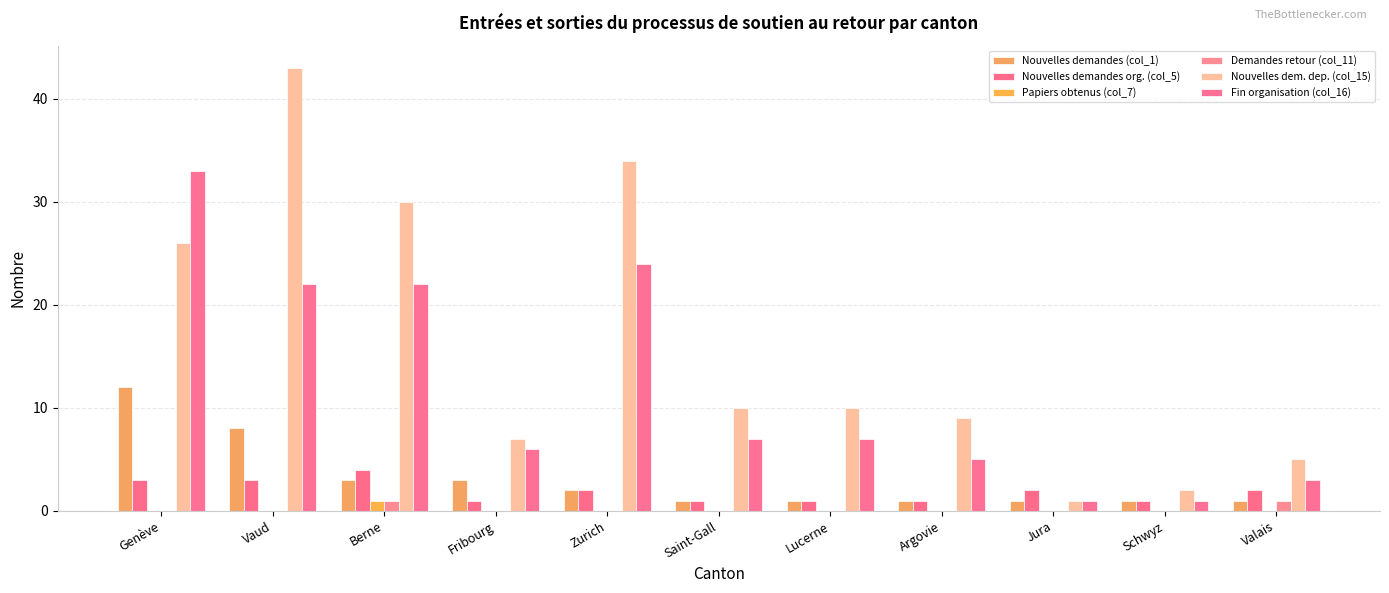

Count the Demandes retour (col_11) values in the range 0 to 1.

11